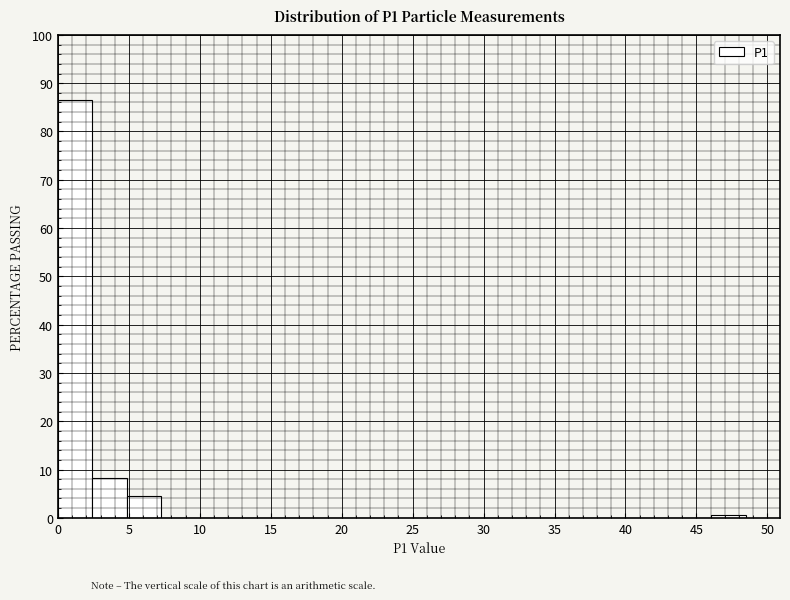

Over which range of the x-axis is the bar tallest?

0.0 to 2.5